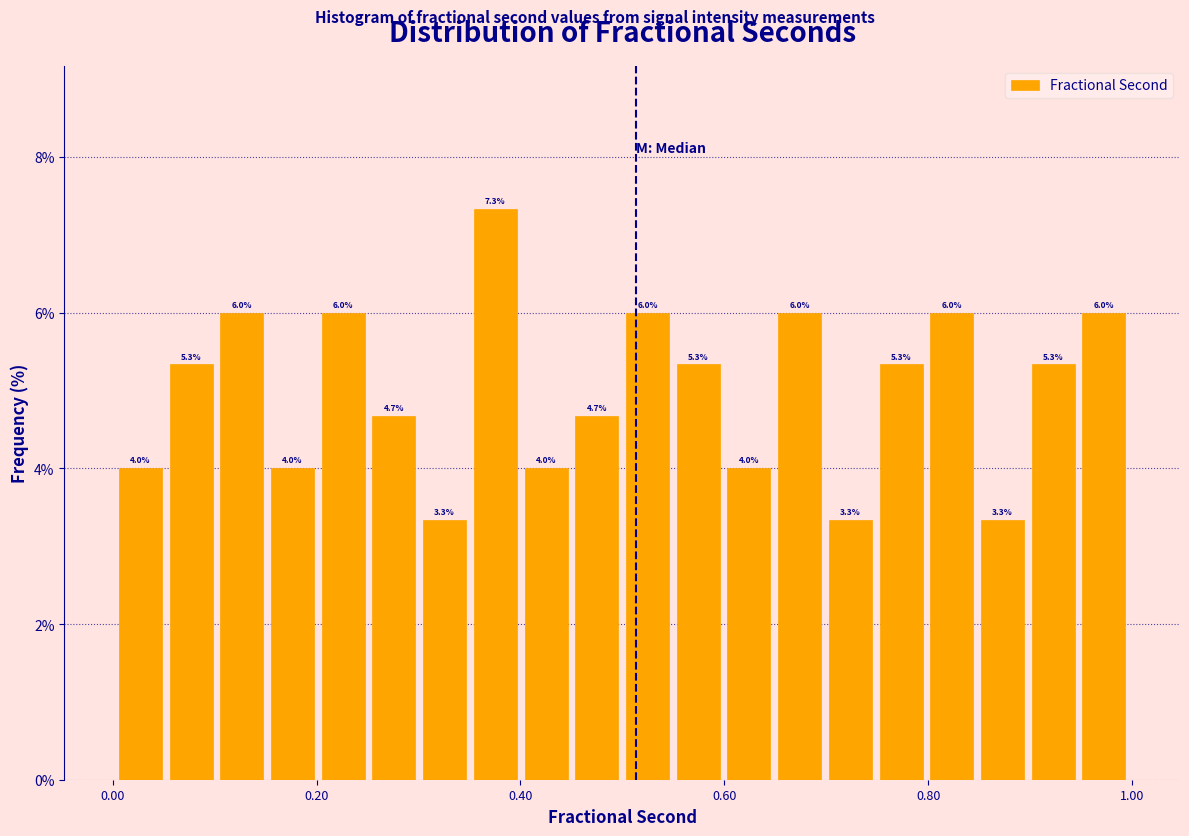

Around what value on the x-axis is the tallest bar? Give the approximate position of its centre, as read against the axis.

0.38